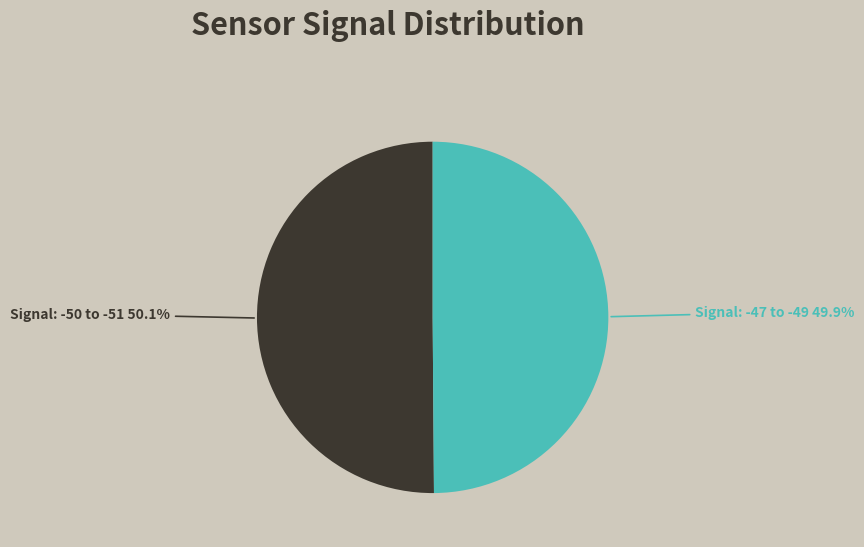

Is there a majority slice in this chart?

Yes